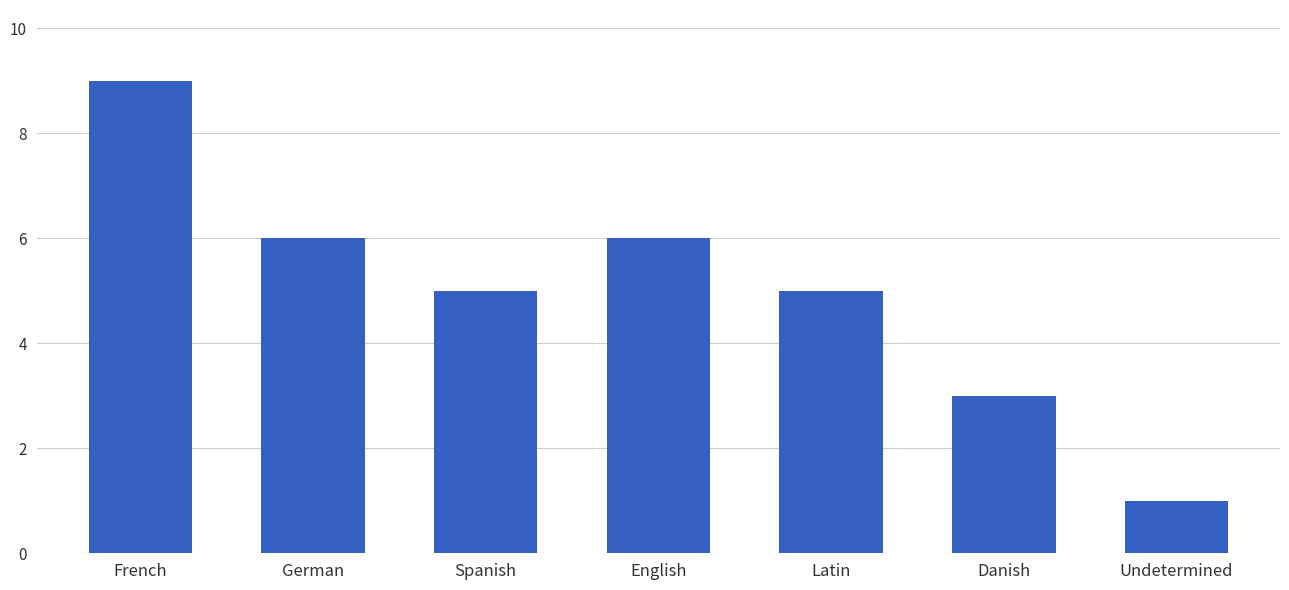

How many categories are shown in the chart?

7